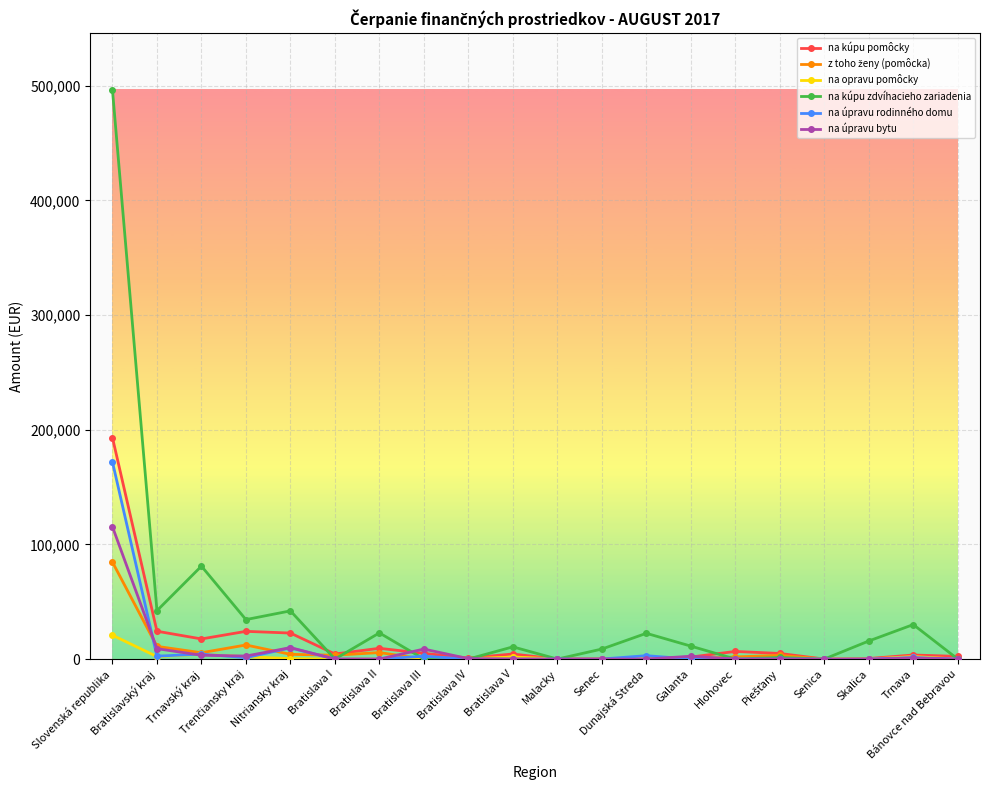

Is this an area chart (filled region under the line)?

No